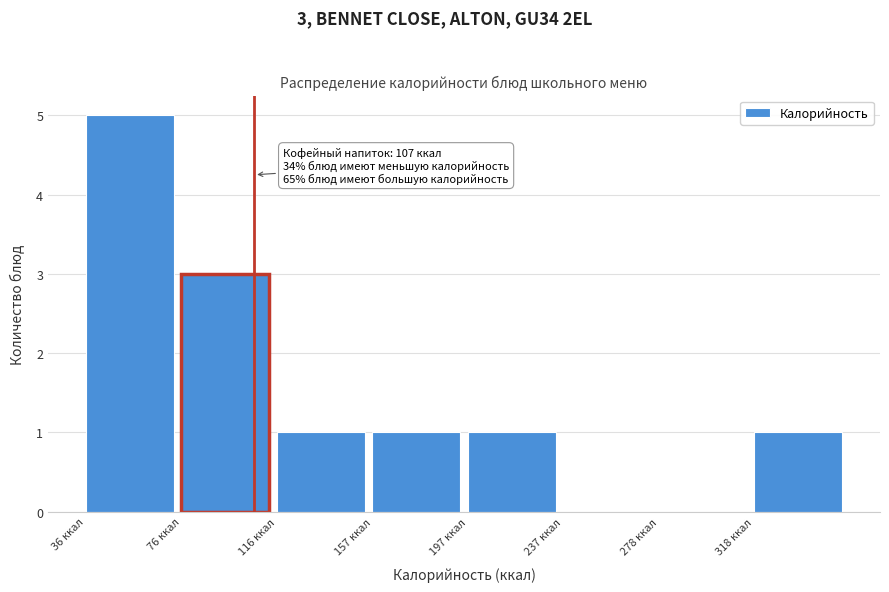

Which range on the x-axis has the tallest bar?

35 to 75